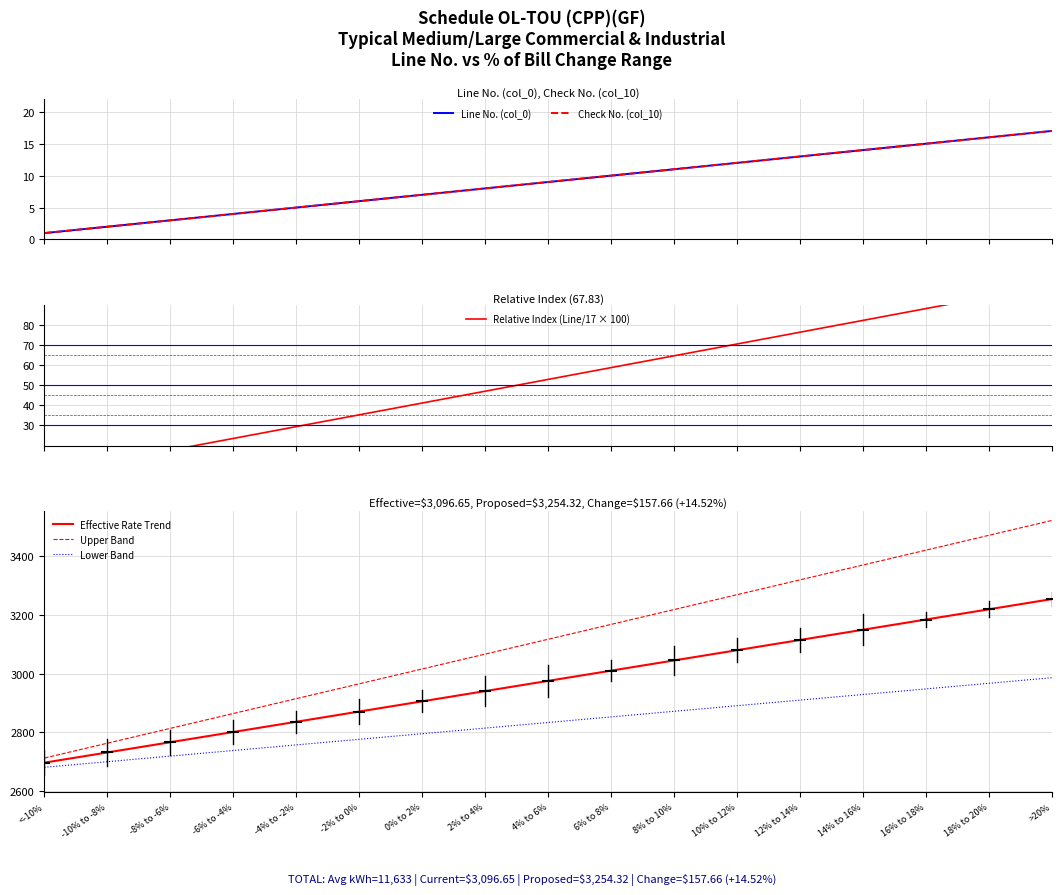

What is the sum of all Effective Rate Trend values?

50583.2